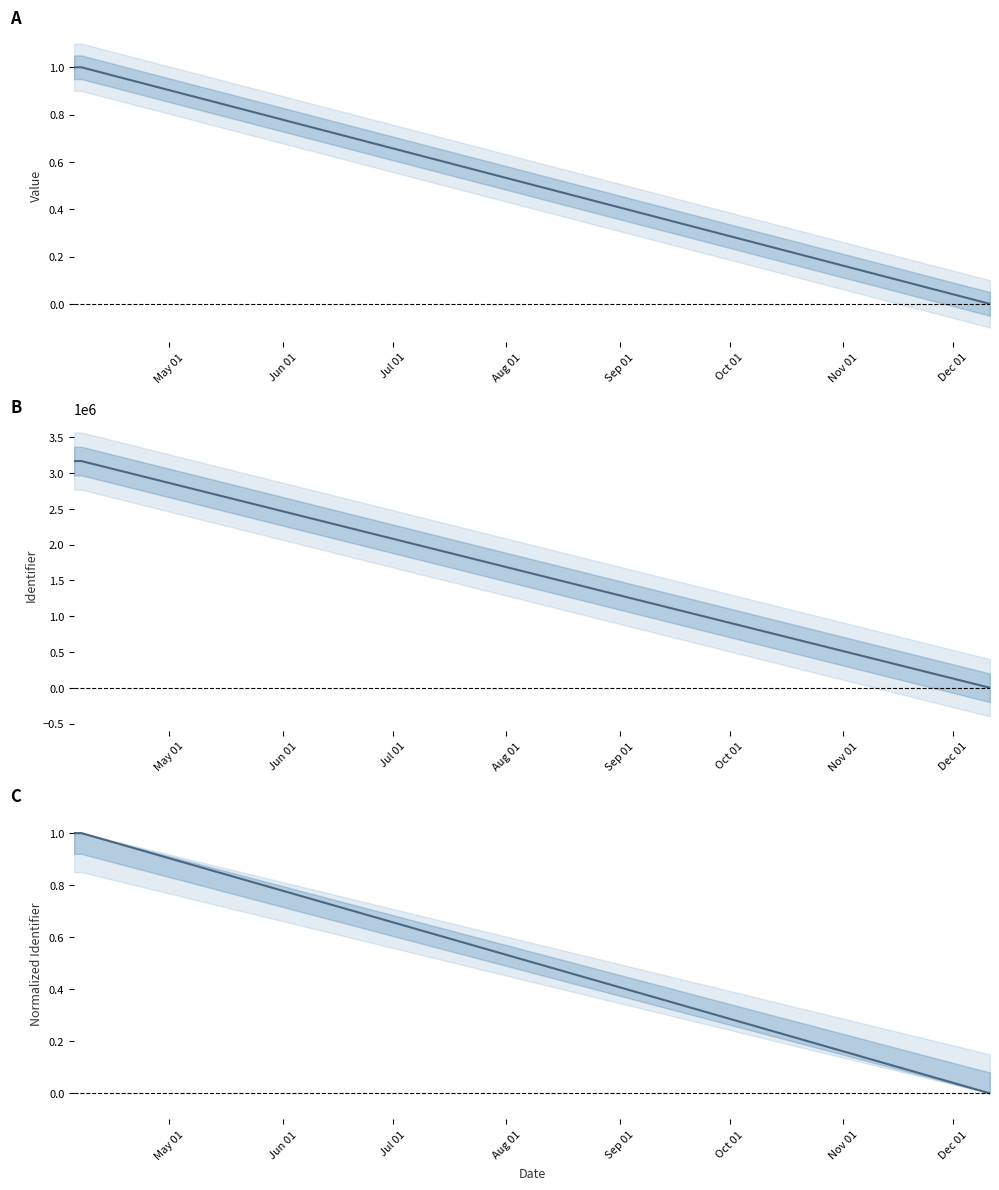

Is the value of Identifier at Aug 01 greater than the value of Identifier (normalized) at Jun 01?

No